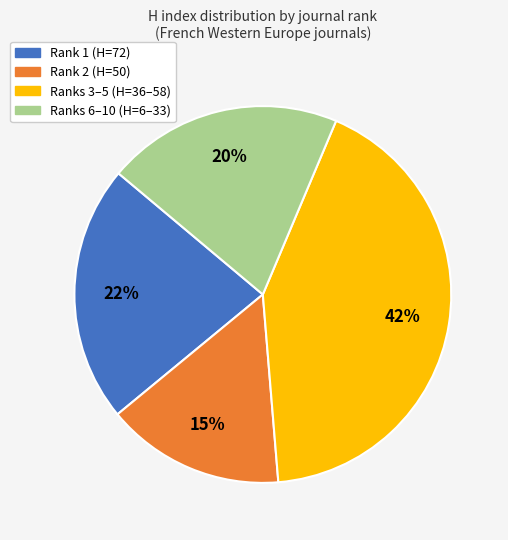

To the nearest percent, what is the difference between the largest and smallest slice percentages?

27%